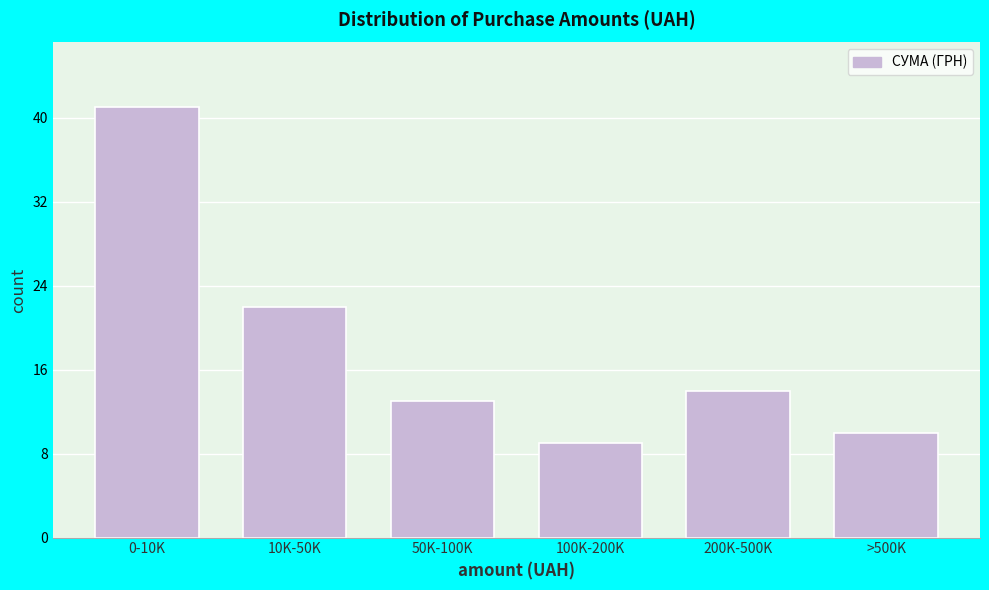

Reading right to left, extract all data points from this chart.

>500K=10	200K-500K=14	100K-200K=9	50K-100K=13	10K-50K=22	0-10K=41